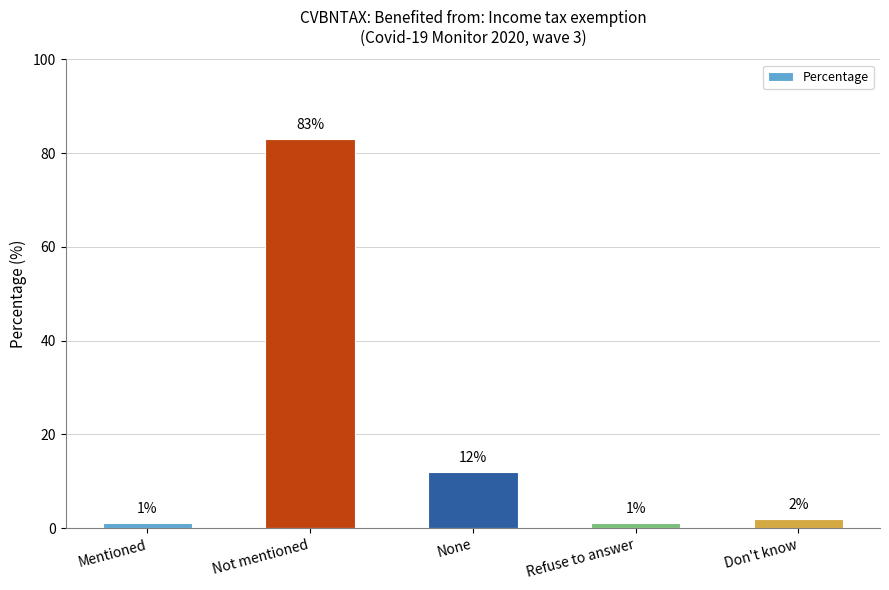

Between Not mentioned and Refuse to answer, which is larger?

Not mentioned